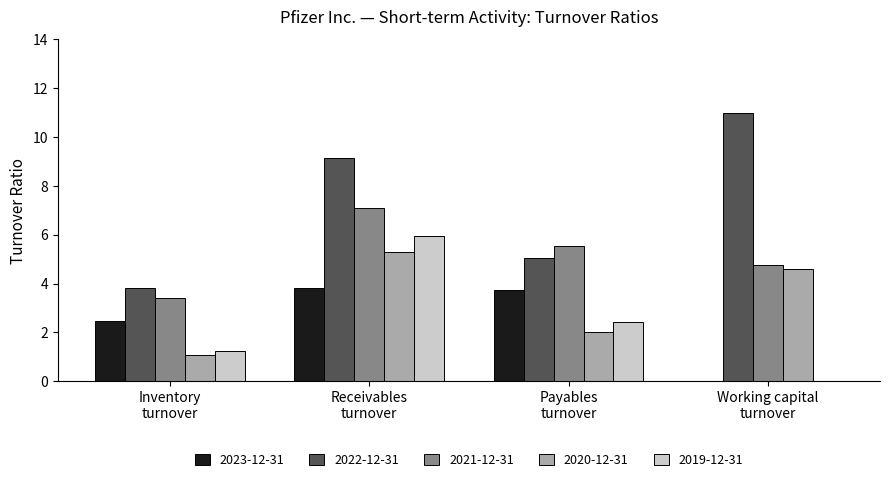

What is the highest value of the 2021-12-31 series?

7.1